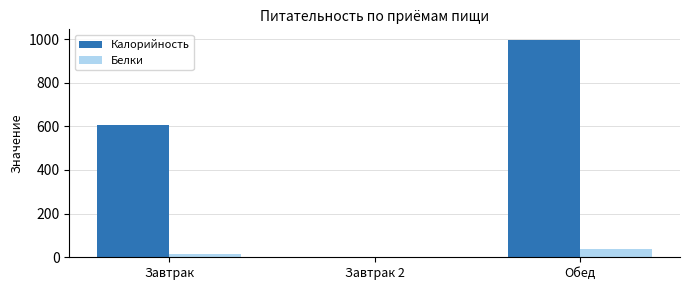

The value of Калорийность at Обед is 994.9. True or false?

True